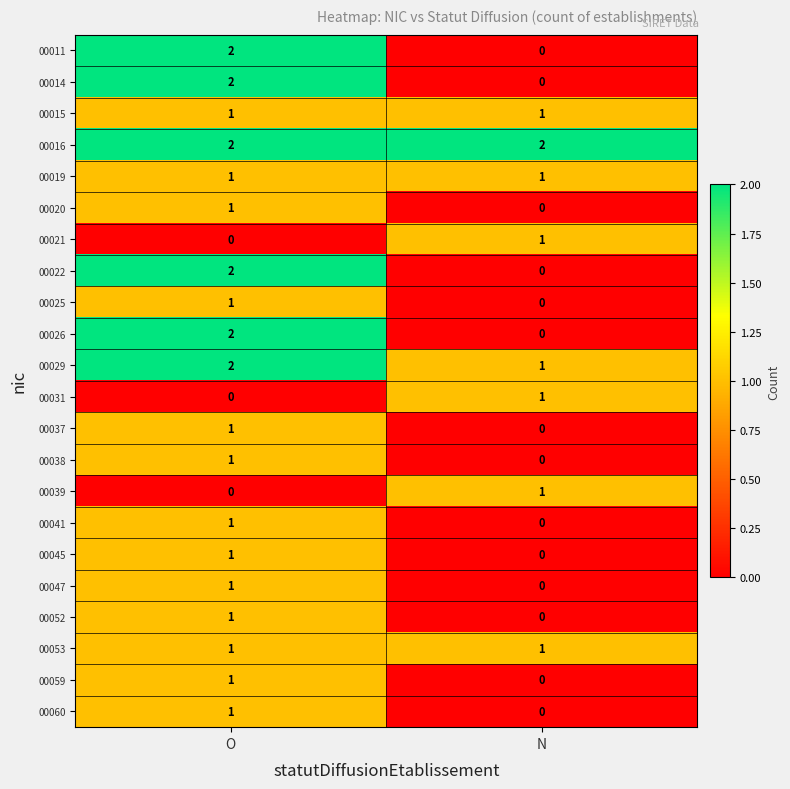

Rank the categories by 00039 value from lowest to highest.

O, N